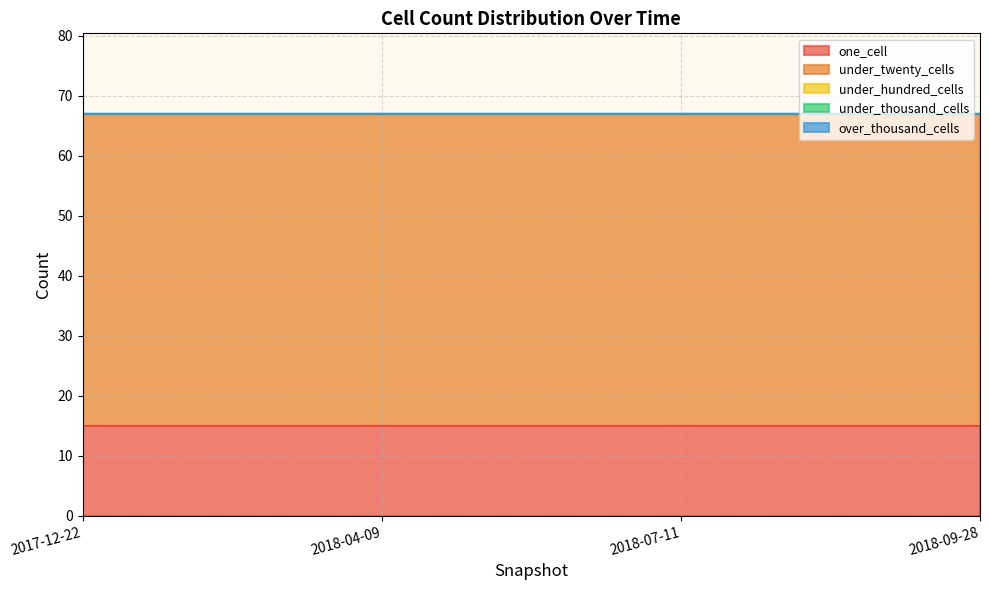

Reading left to right, what are all the values shown in this chart?

one_cell: 15	15	15	15
under_twenty_cells: 52	52	52	52
under_hundred_cells: 0	0	0	0
under_thousand_cells: 0	0	0	0
over_thousand_cells: 0	0	0	0